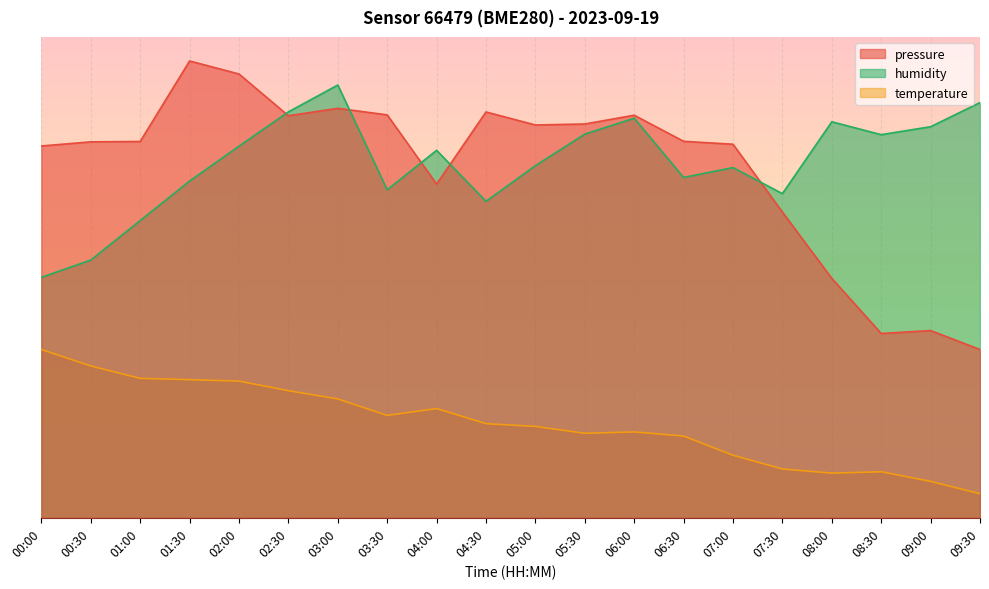

In humidity, how many points are lower than both neighbors (excluding endpoints)?

5